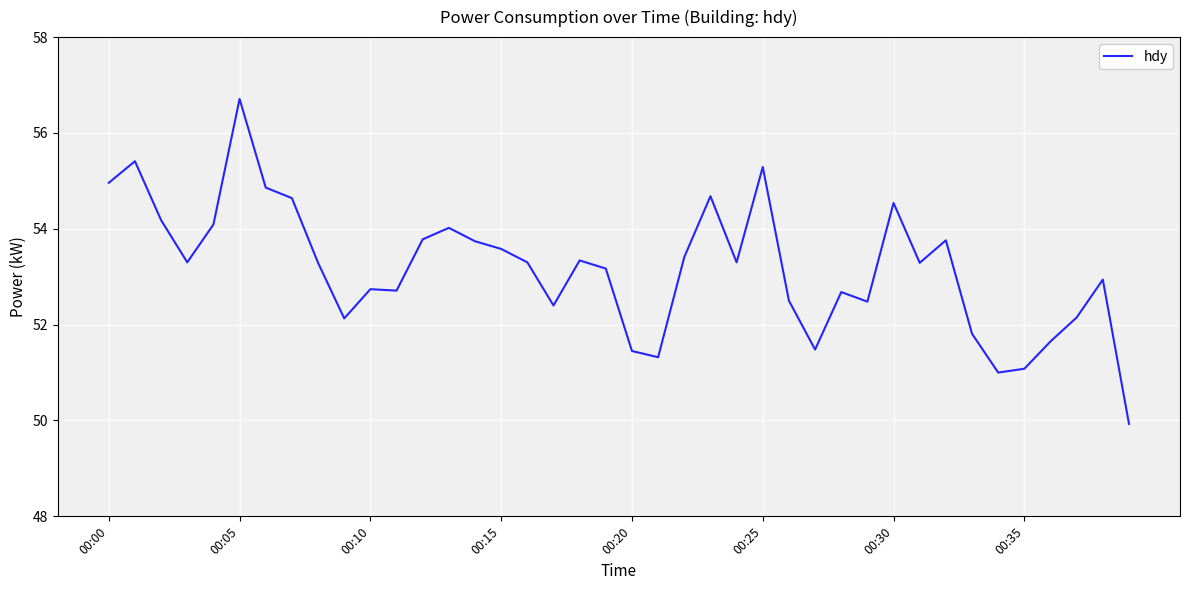

What is the smallest value displayed?

49.9